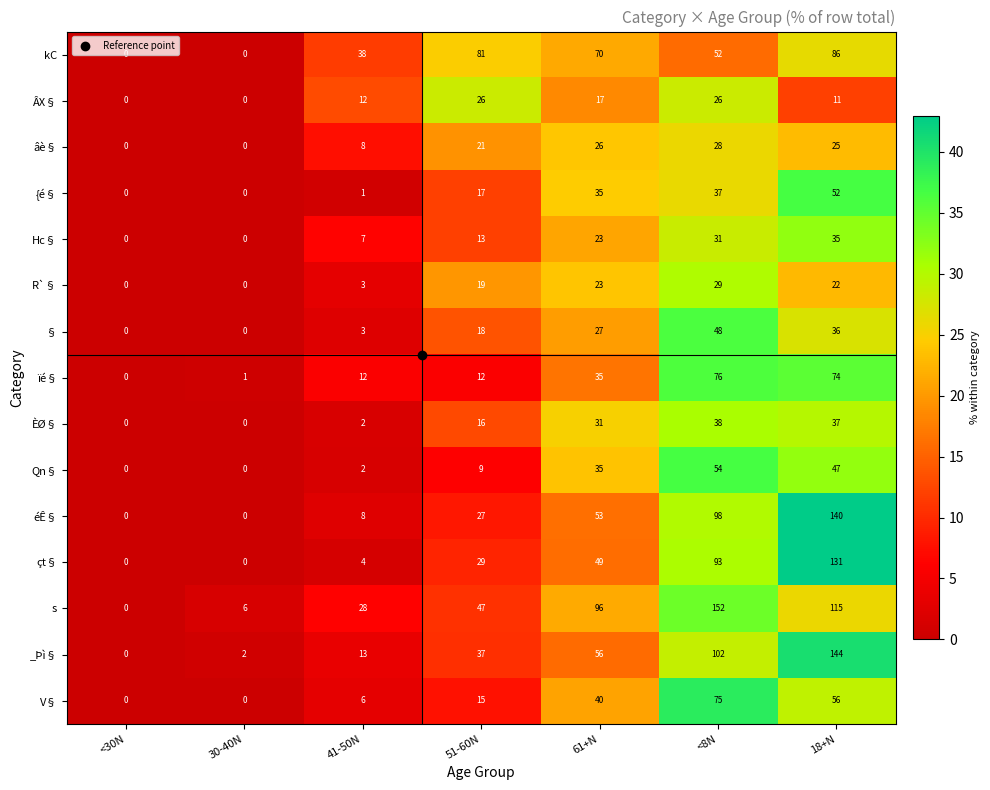

Where is Hc§ nearest to the value 17?

51-60N